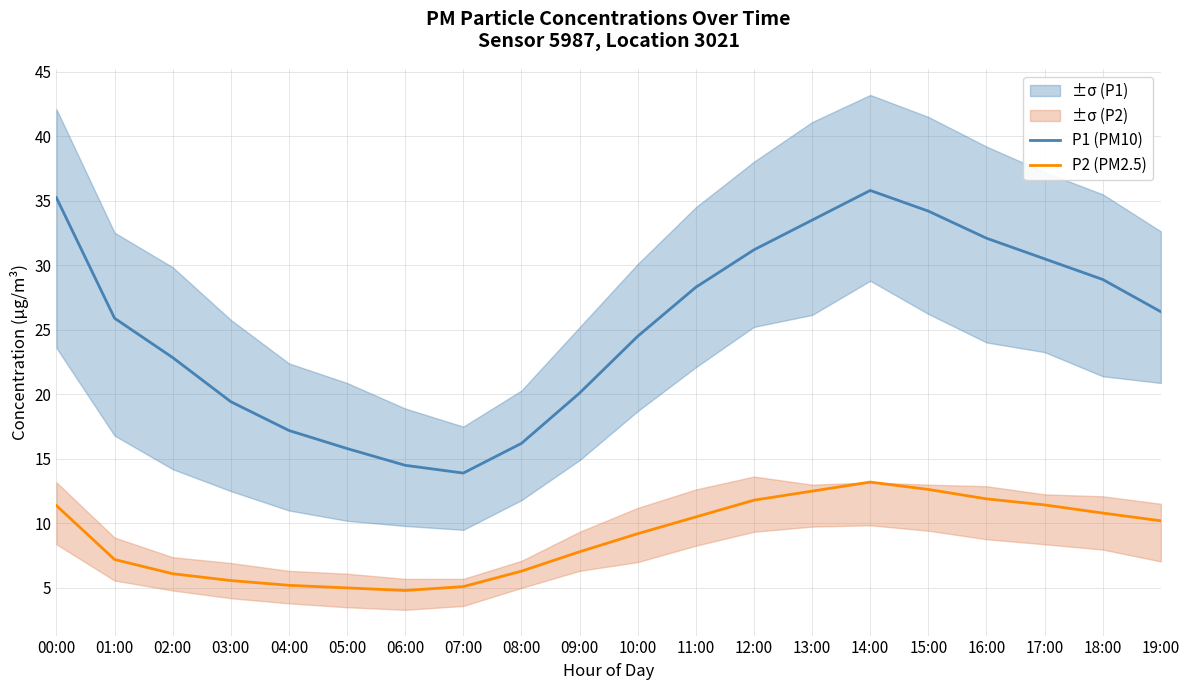

List the series in order of their overall mean, highest first.

P1 (PM10), P2 (PM2.5)